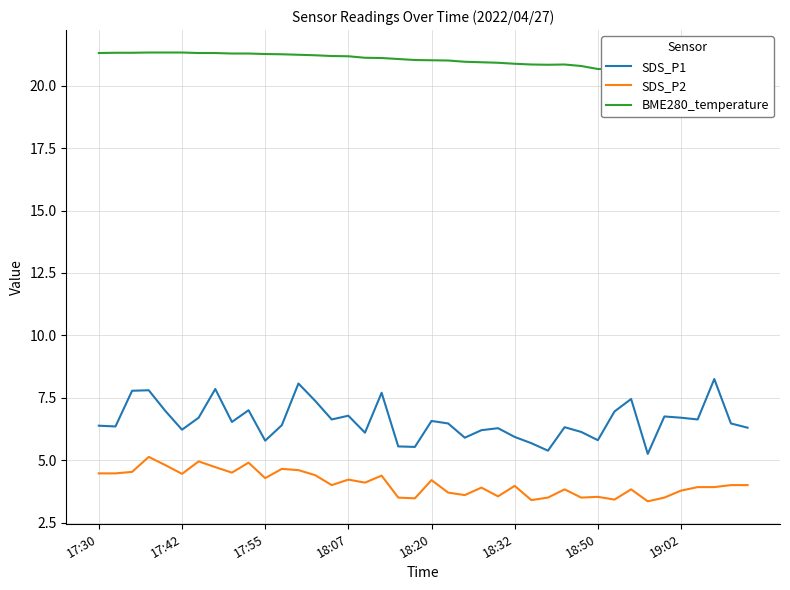

What are all the series names shown in the legend?

SDS_P1, SDS_P2, BME280_temperature